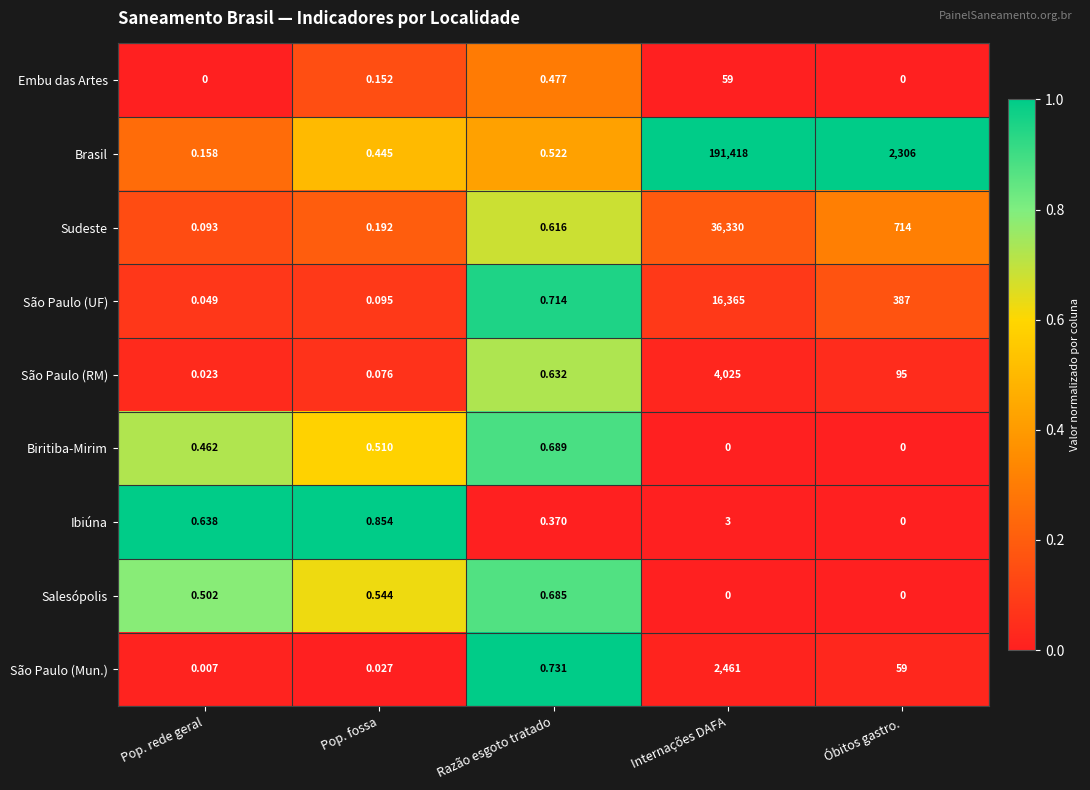

What is the total value across all series at Pop. rede geral?

1.9